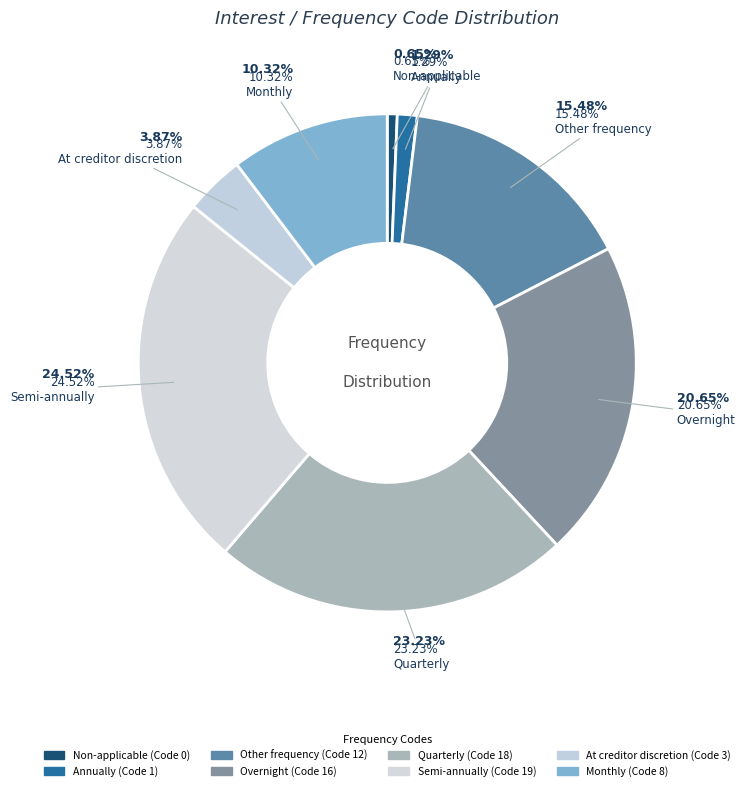

Rank the categories by value from lowest to highest.

Non-applicable, Annually, At creditor discretion, Monthly, Other frequency, Overnight, Quarterly, Semi-annually